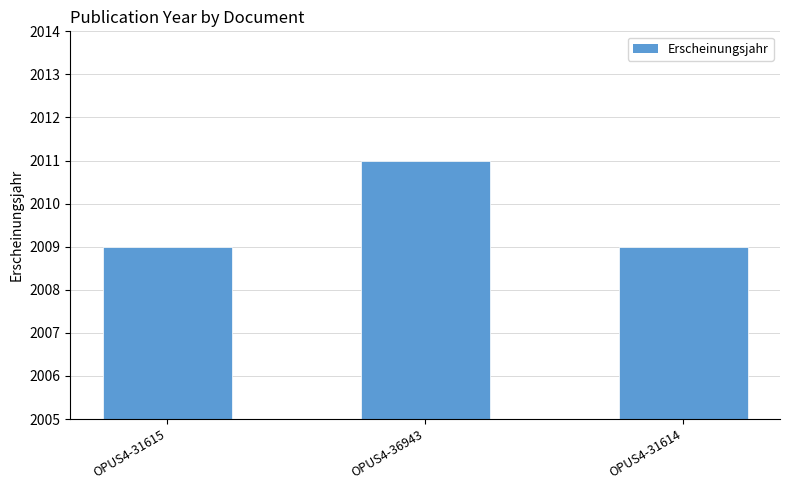

Reading left to right, list all the values displayed in this chart.

OPUS4-31615=2009	OPUS4-36943=2011	OPUS4-31614=2009